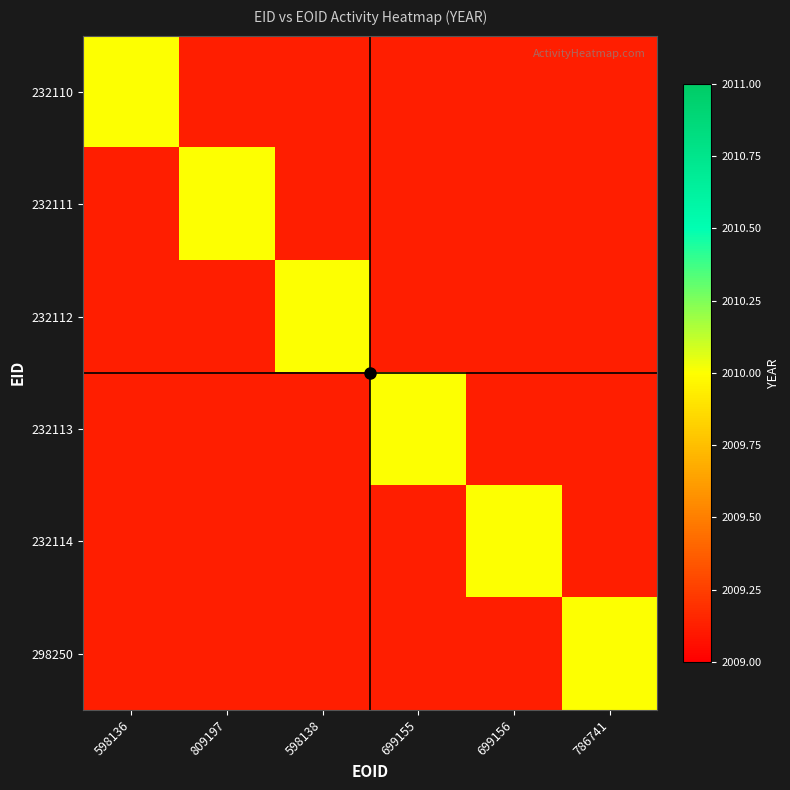

Read the 298250 value at 298250.

2010